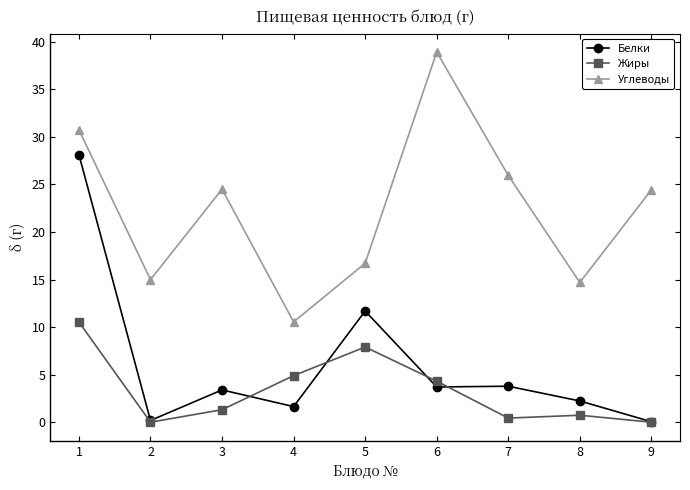

What is the value of the Белки point at the 6th from the left?

3.7